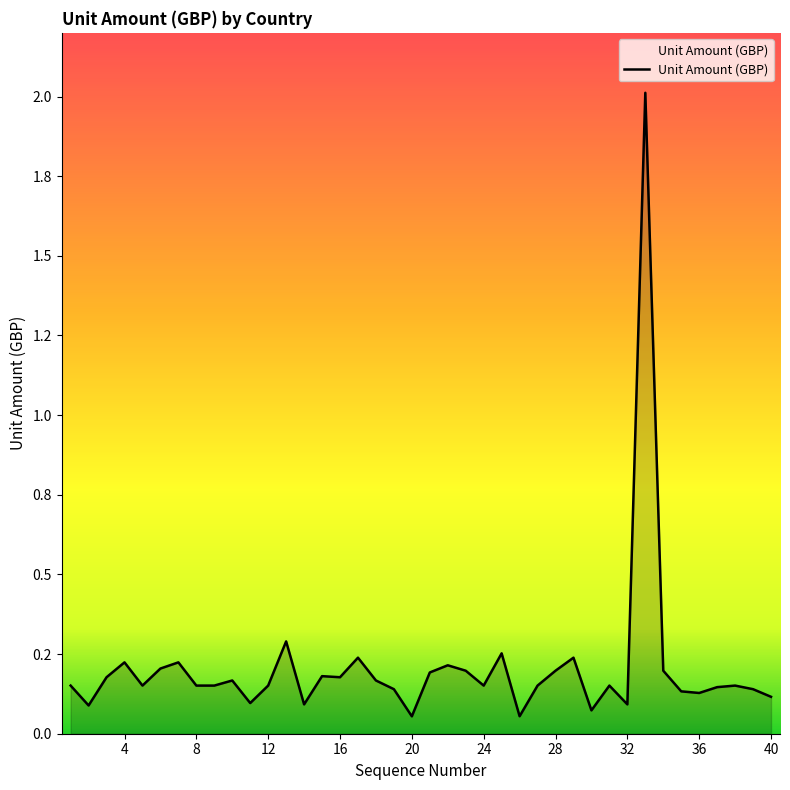

Is this an area chart (filled region under the line)?

Yes